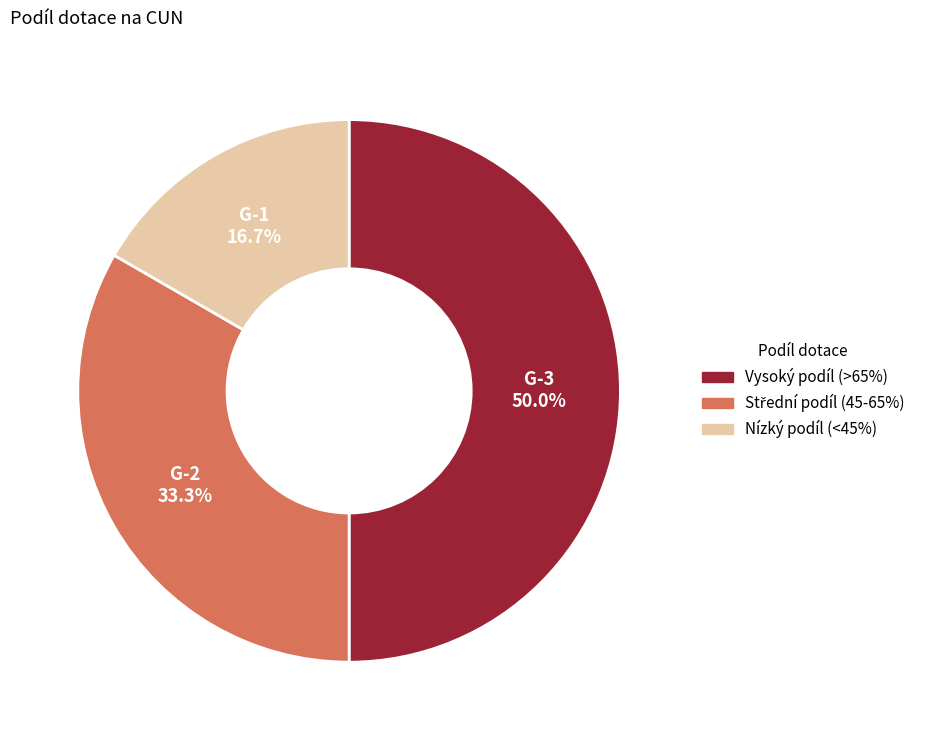

To the nearest percent, what is the difference between the largest and smallest slice percentages?

33%